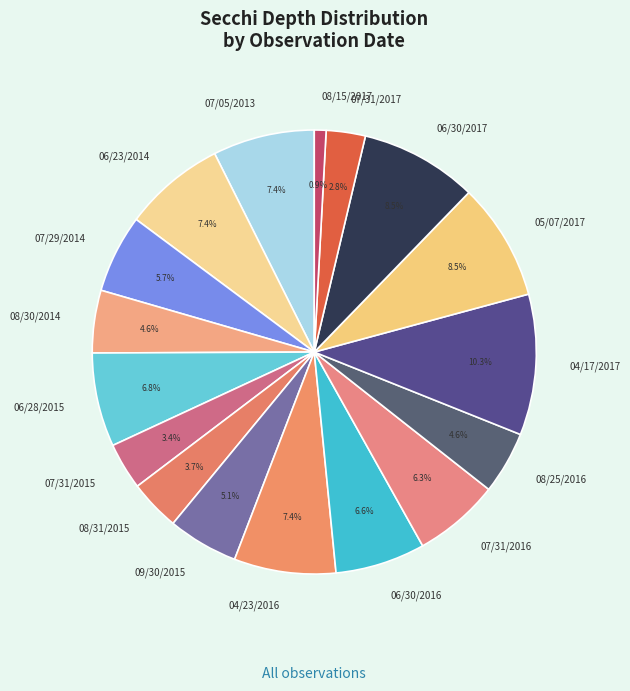

To the nearest percent, what percentage of the pie is 06/30/2016?

7%